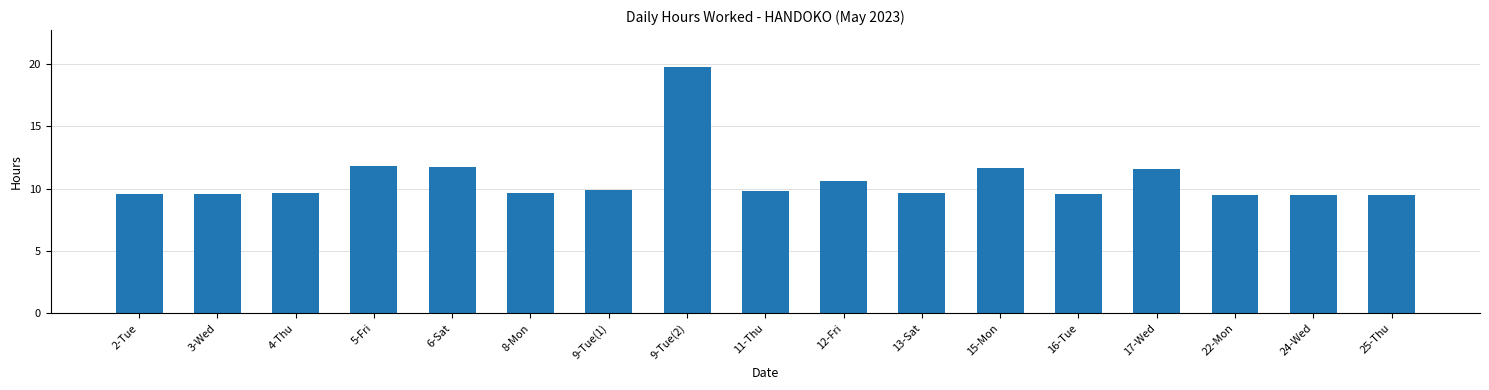

Between 5-Fri and 16-Tue, which is larger?

5-Fri